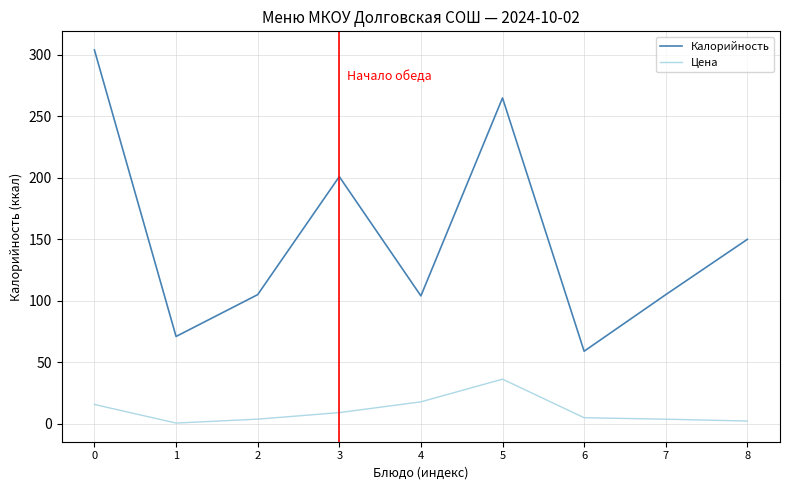

At which category does Цена reach its first local valley?

1